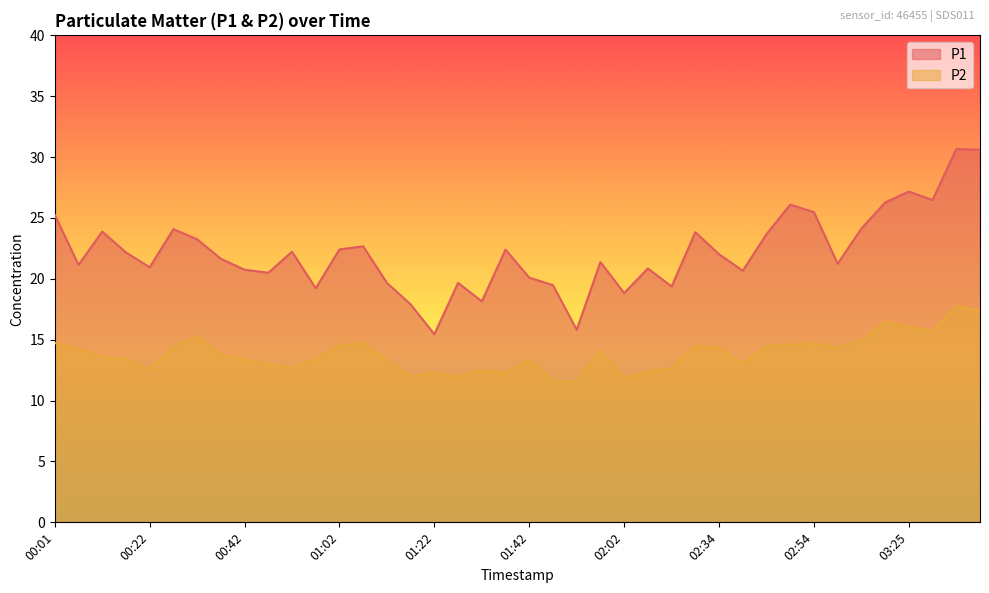

Reading right to left, transcribe all the data shown in this chart.

P1: 30.6	30.7	26.5	27.2	26.3	24.1	21.2	25.5	26.1	23.7	20.7	22.0	23.8	19.4	20.9	18.8	21.4	15.8	19.5	20.1	22.4	18.1	19.7	15.4	17.9	19.7	22.7	22.4	19.2	22.2	20.5	20.8	21.6	23.2	24.1	20.9	22.2	23.9	21.1	25.2
P2: 17.4	17.8	15.7	16.1	16.4	14.9	14.3	14.7	14.6	14.4	13.0	14.3	14.5	12.7	12.4	11.8	14.1	11.6	11.6	13.4	12.3	12.5	12.0	12.3	12.0	13.3	14.7	14.5	13.4	12.7	13.0	13.4	13.8	15.2	14.4	12.6	13.4	13.6	14.3	14.7